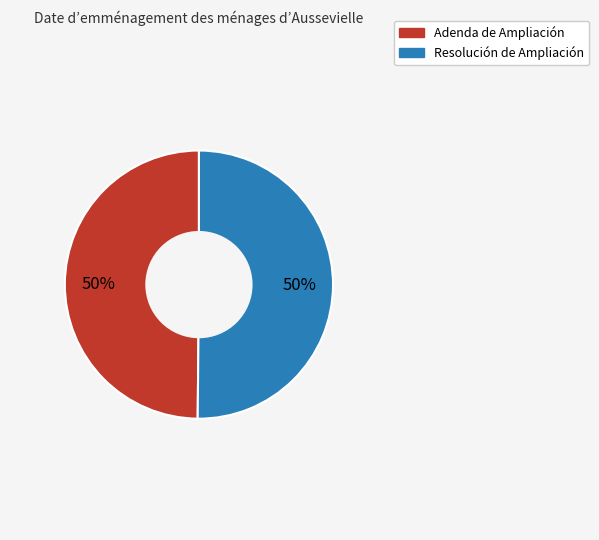

Is the sum of Adenda de Ampliación and Resolución de Ampliación greater than half?

Yes